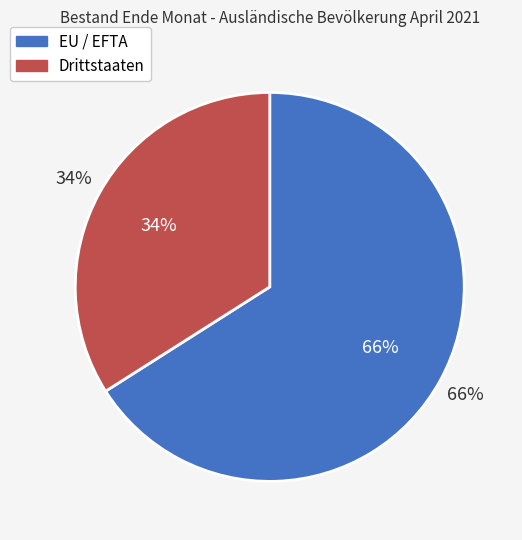

To the nearest percent, what is the average slice percentage?

50%